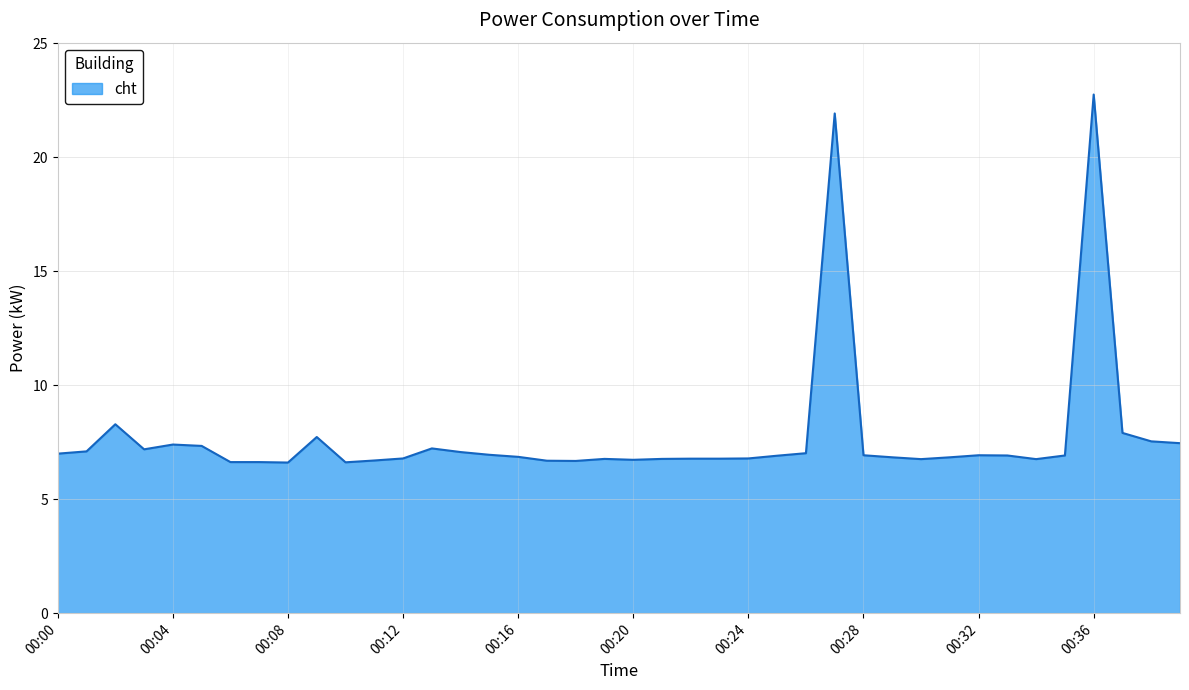

How many lines are shown in the chart?

1